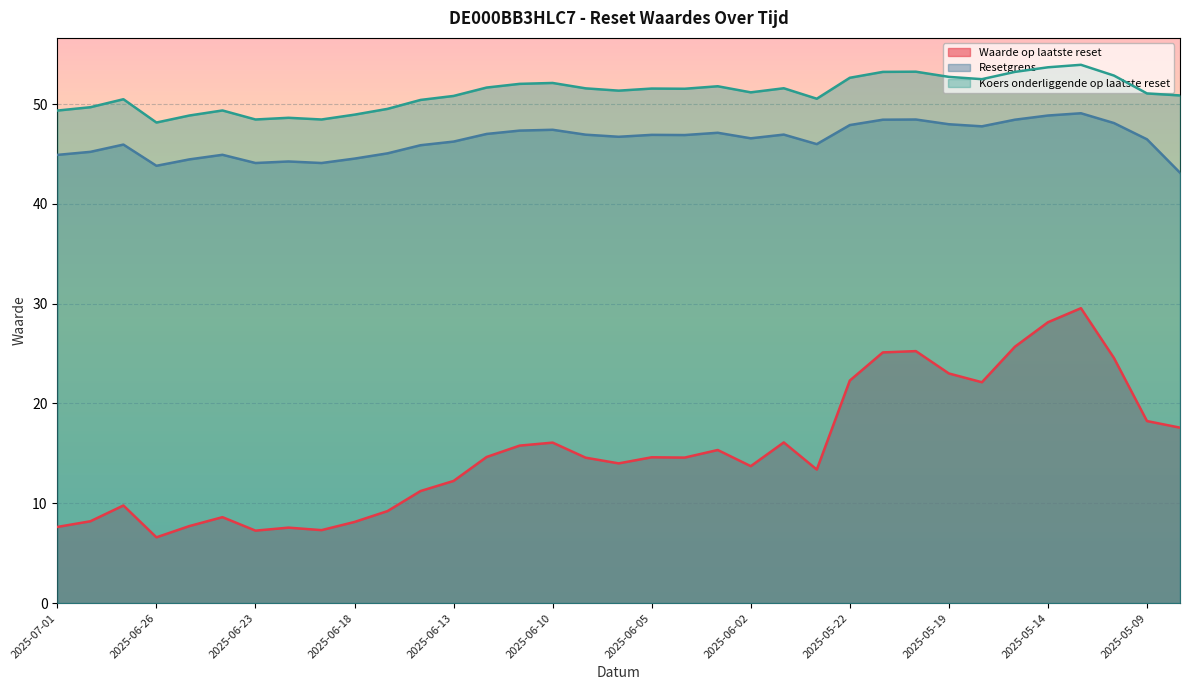

What is the sum of all Waarde op laatste reset values?

535.9